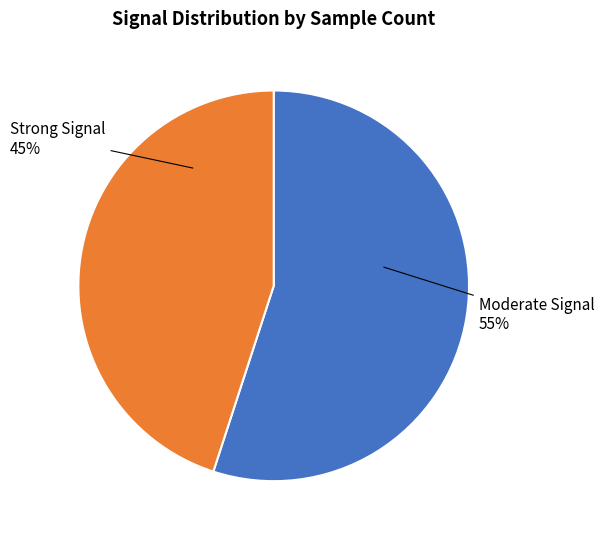

Is there a majority slice in this chart?

Yes